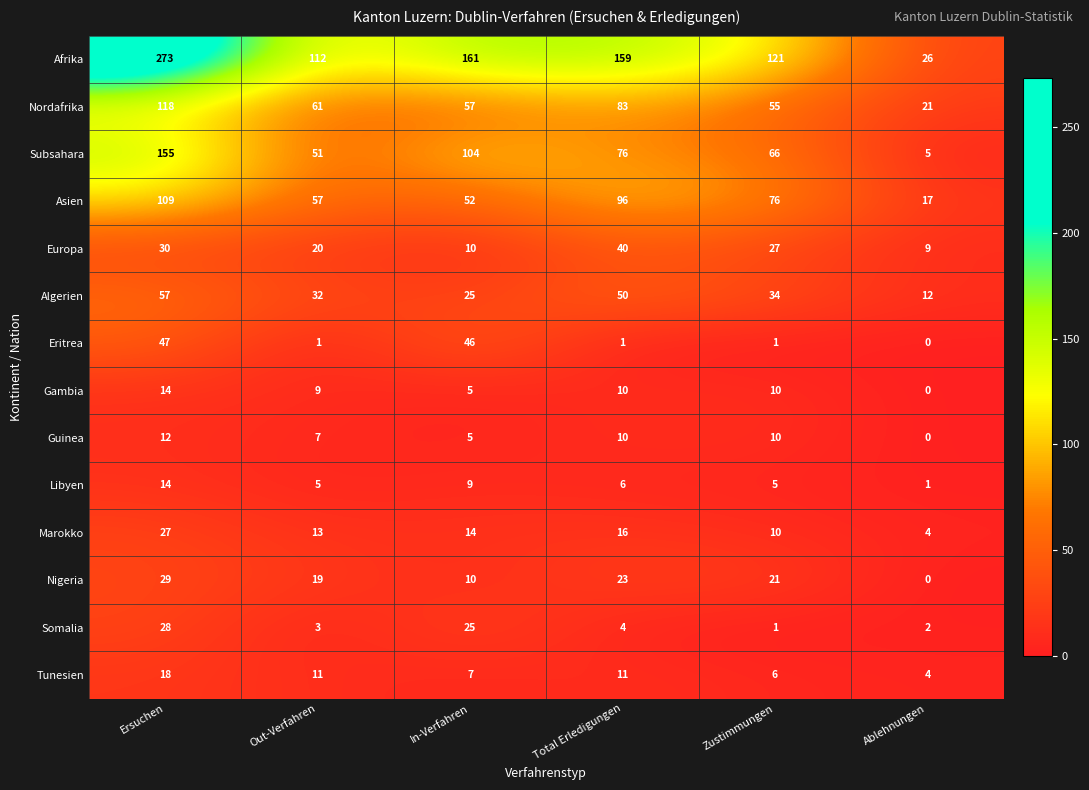

Which category has the highest value in the Somalia series?

Ersuchen